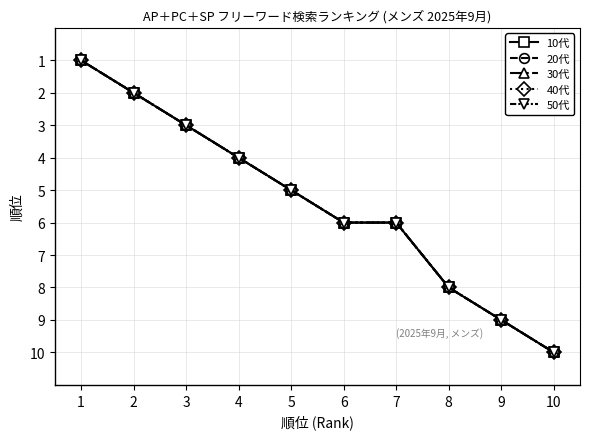

True or false: 20代 and 10代 intersect in this chart.

False